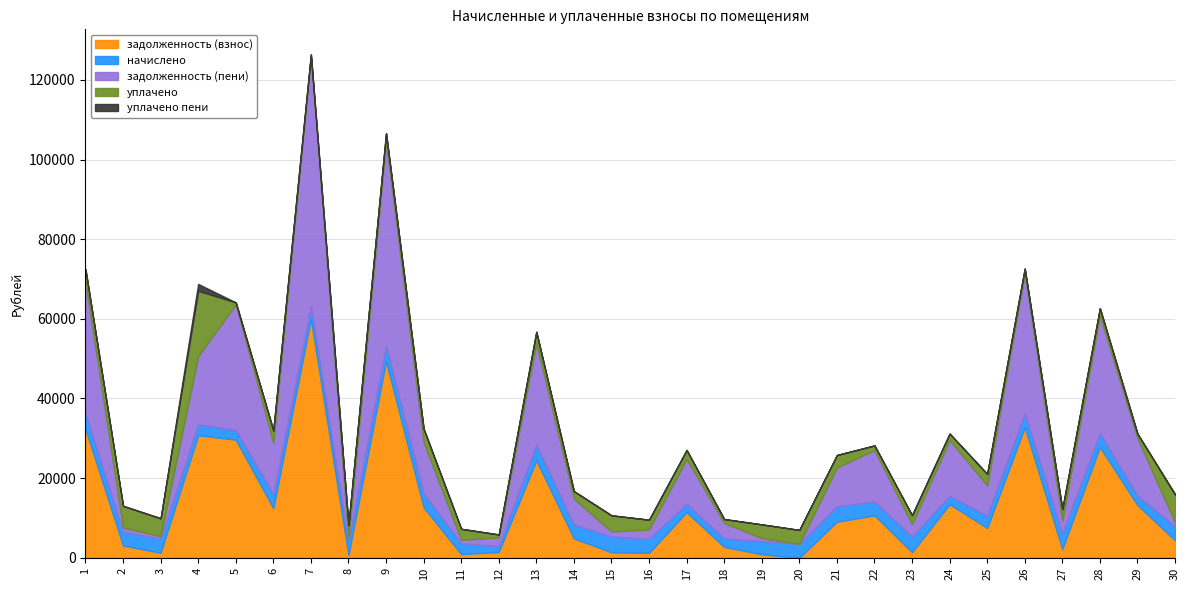

List the labels in order of задолженность (пени) value, smallest first.

20, 3, 8, 19, 11, 30, 2, 15, 12, 16, 23, 27, 18, 14, 25, 21, 17, 10, 22, 6, 24, 29, 4, 13, 28, 5, 1, 26, 9, 7